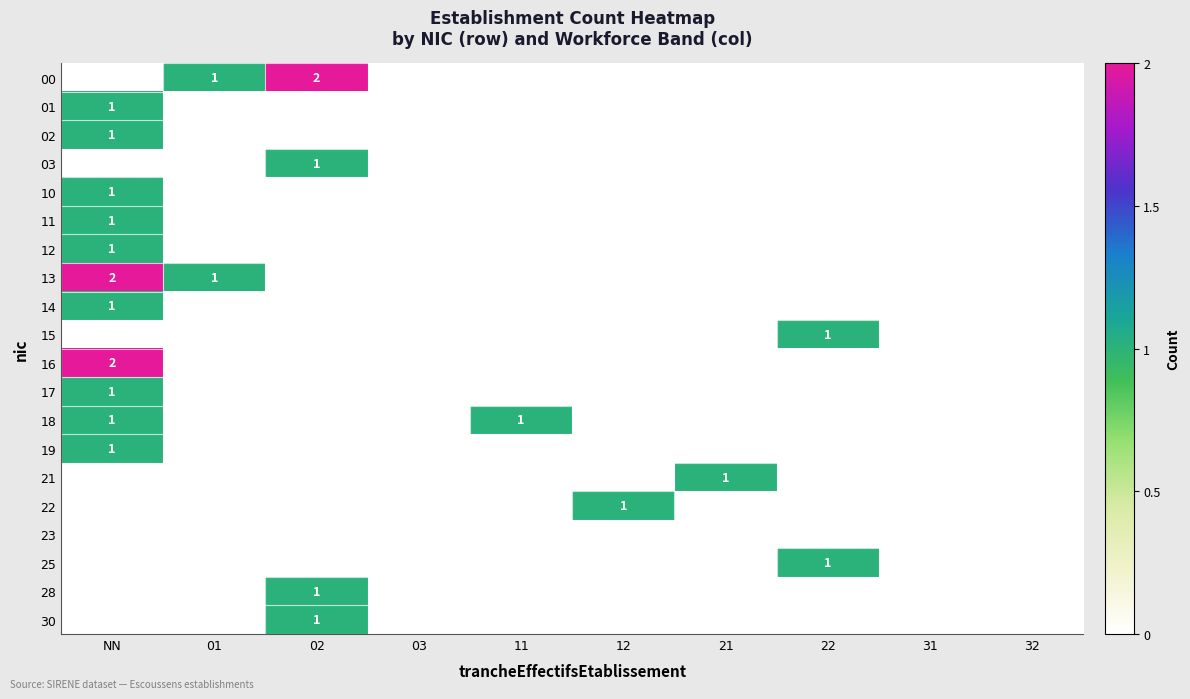

The value of 28 at 02 is 1. True or false?

True